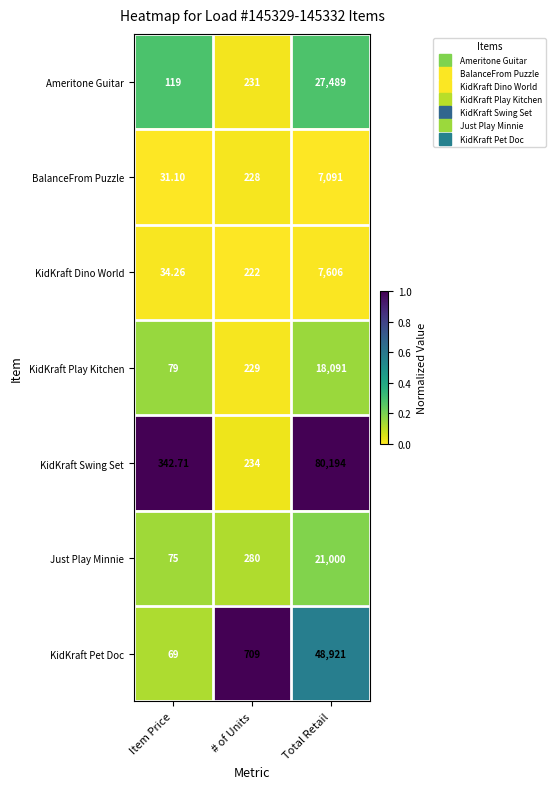

Rank the series at Total Retail from highest to lowest value.

KidKraft Swing Set, KidKraft Pet Doc, Ameritone Guitar, Just Play Minnie, KidKraft Play Kitchen, KidKraft Dino World, BalanceFrom Puzzle